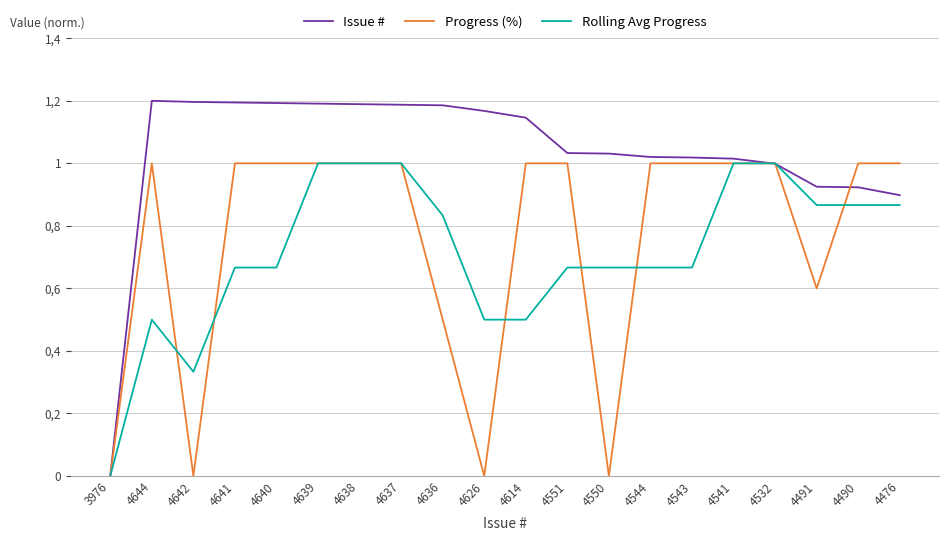

Which label corresponds to the largest value in the chart?

4644